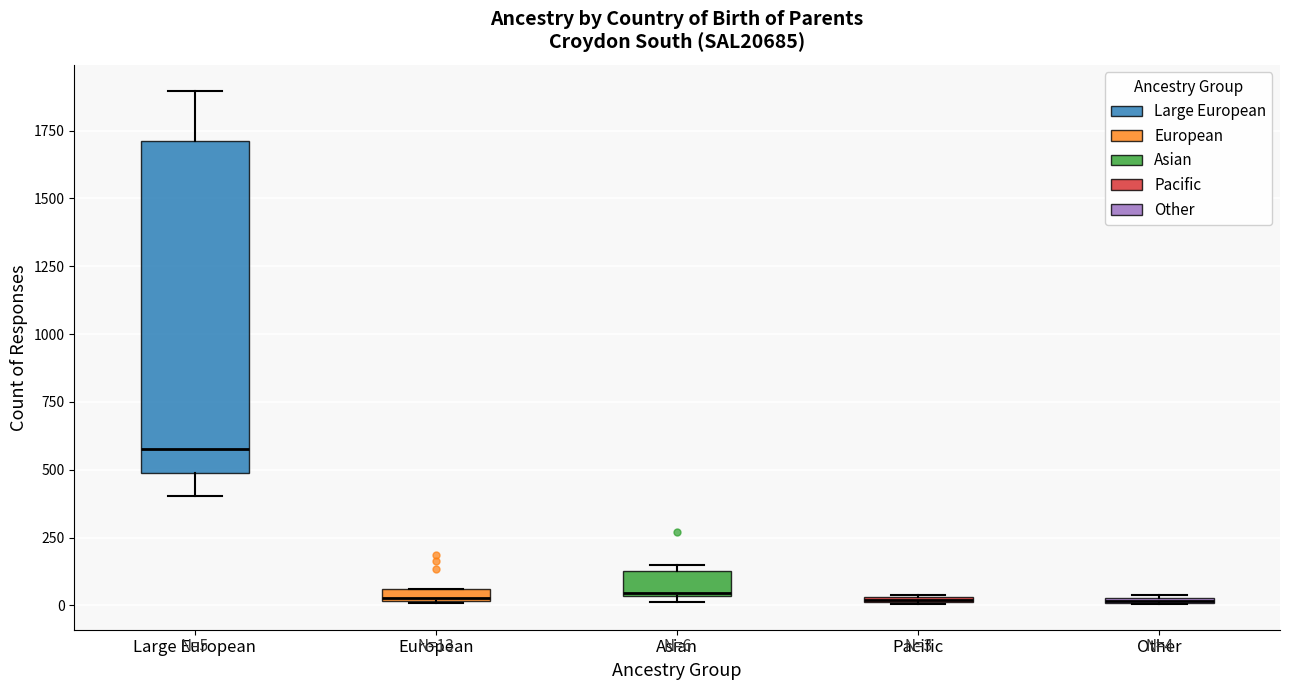

Which box is the tallest, from its lower edge to its upper edge?

Large European